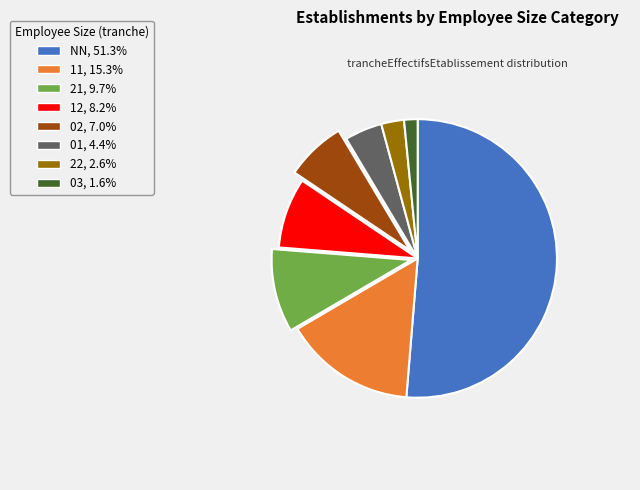

Approximately how many times larger is the value at 12, 8.2% compared to 02, 7.0%?

1.2